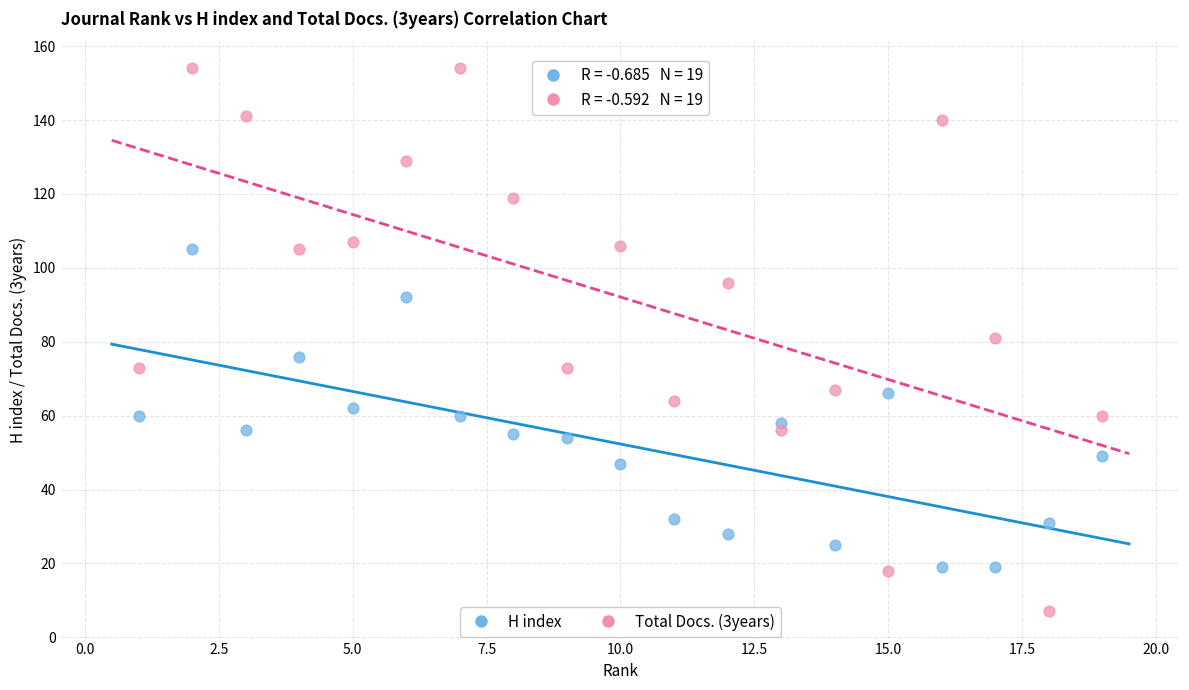

Across all data points, what is the range of X values (max minus min)?

18